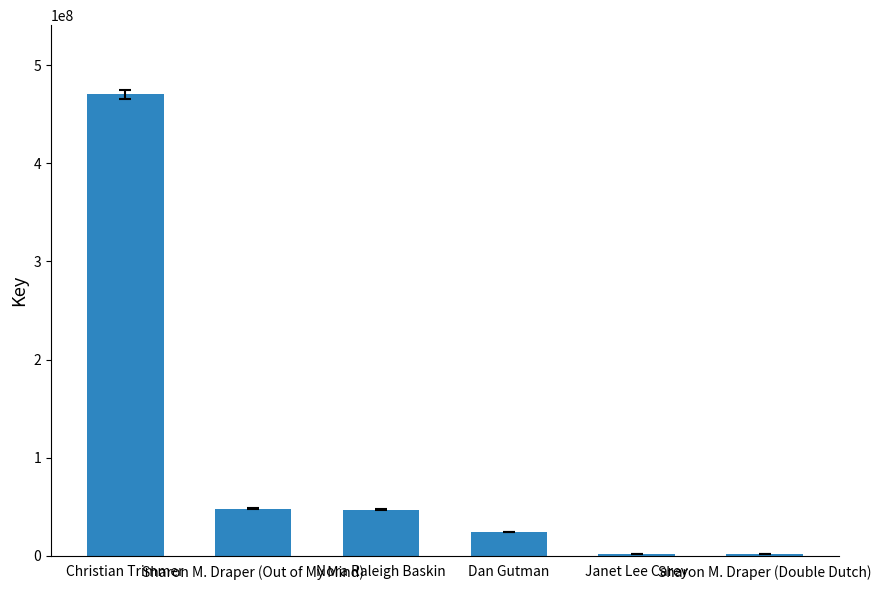

What is the difference between the maximum and minimum values?

468629717